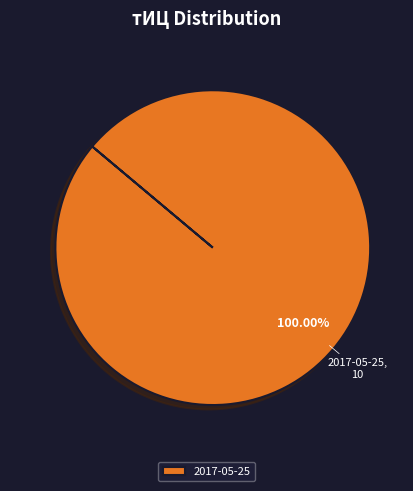

To the nearest percent, what percentage of the pie is 2017-05-25?

100%